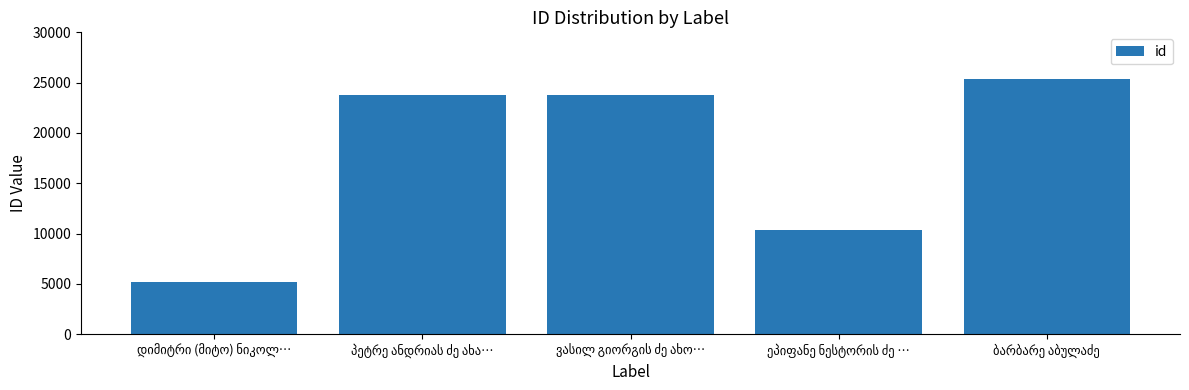

What is the difference between the second highest and second lowest values?

13397